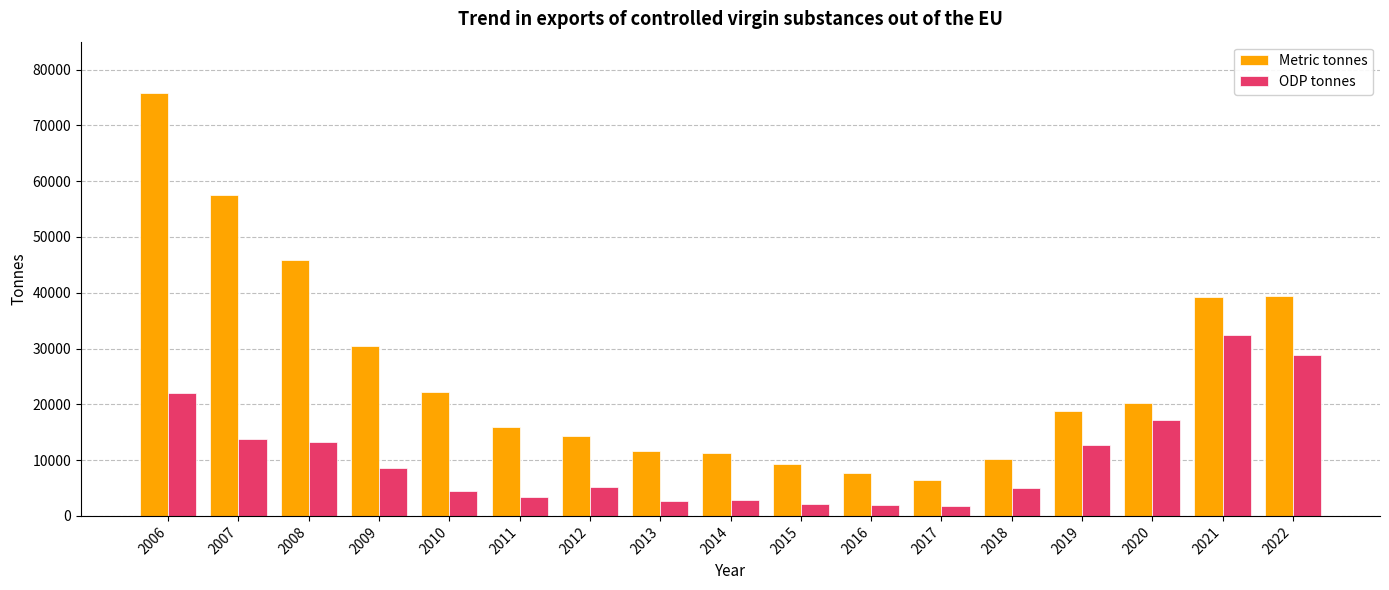

What is the greatest value displayed?

75747.1